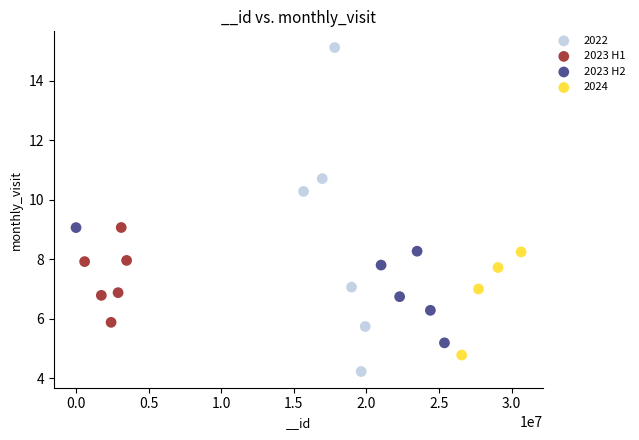

Which series reaches the maximum Y coordinate?

2022